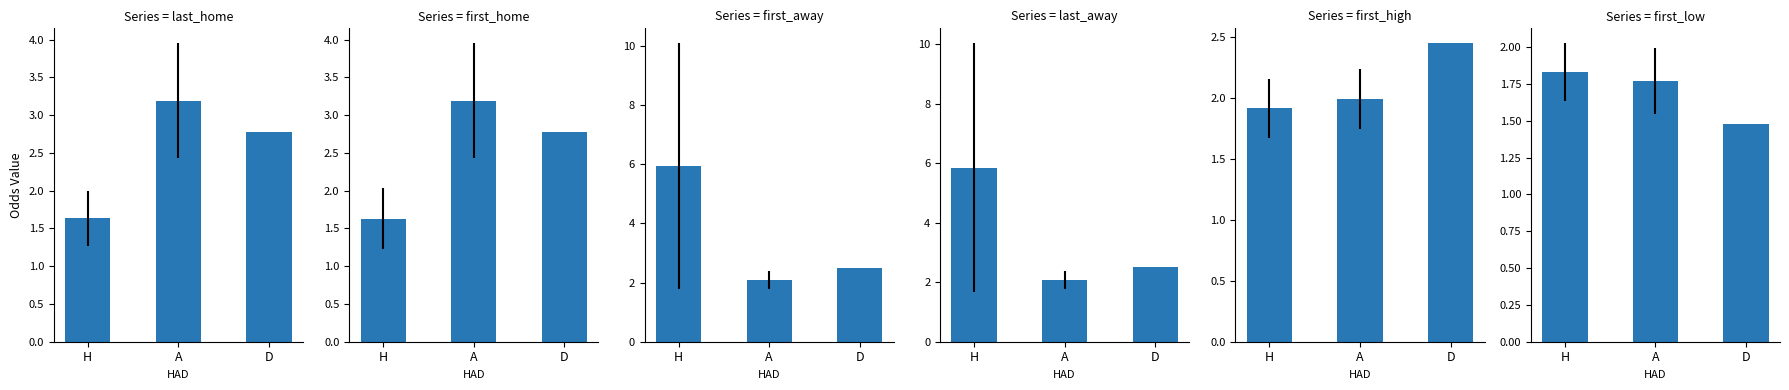

What is the label of the 3rd bar from the right?

H